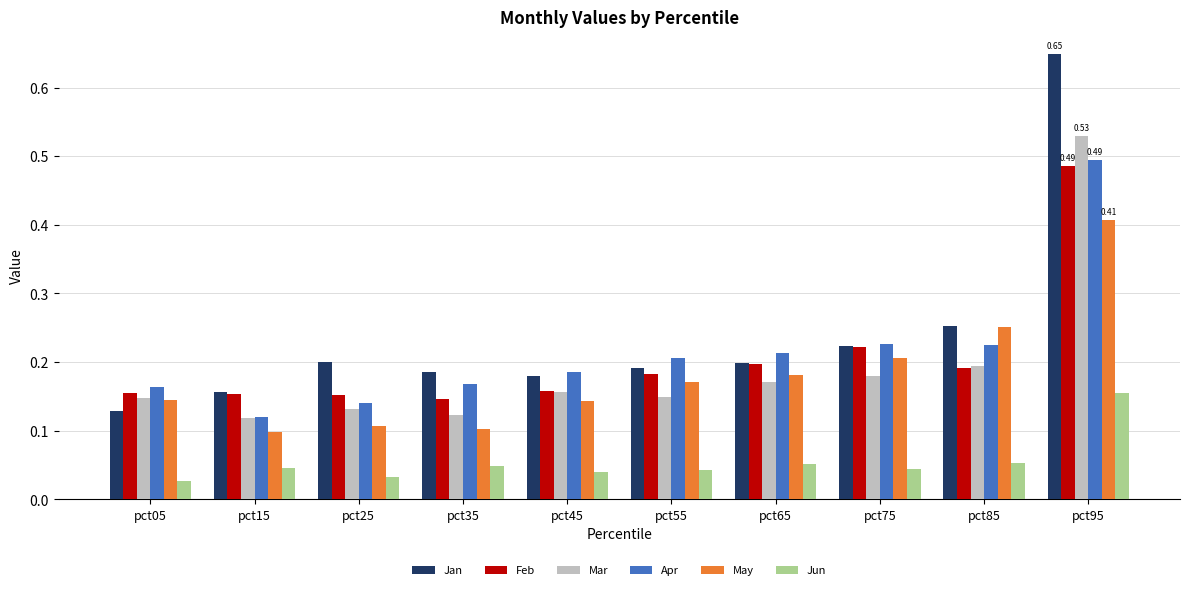

Is it true that Jan equals 0.0 at pct75?

False